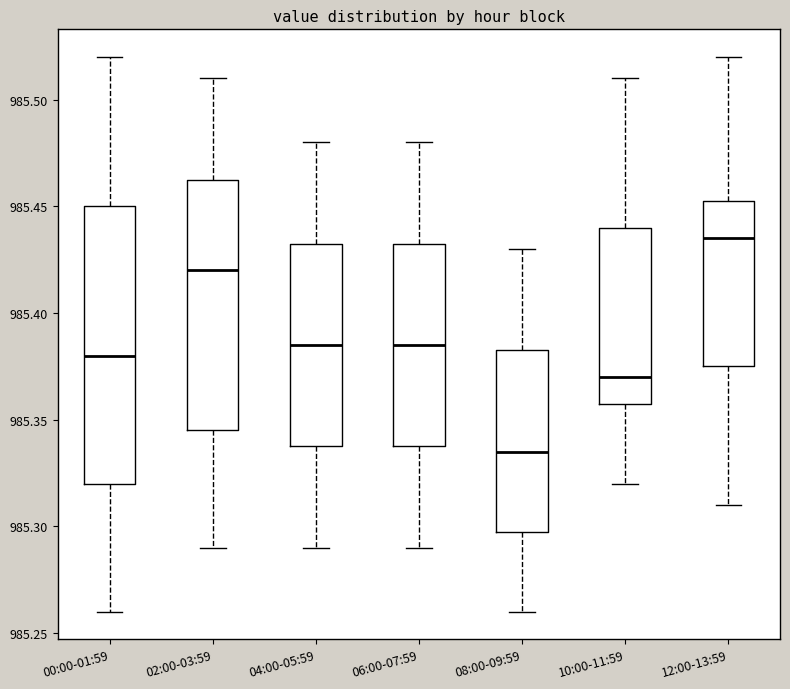

Comparing the boxes themselves (not the whiskers), which one is the tallest?

00:00-01:59